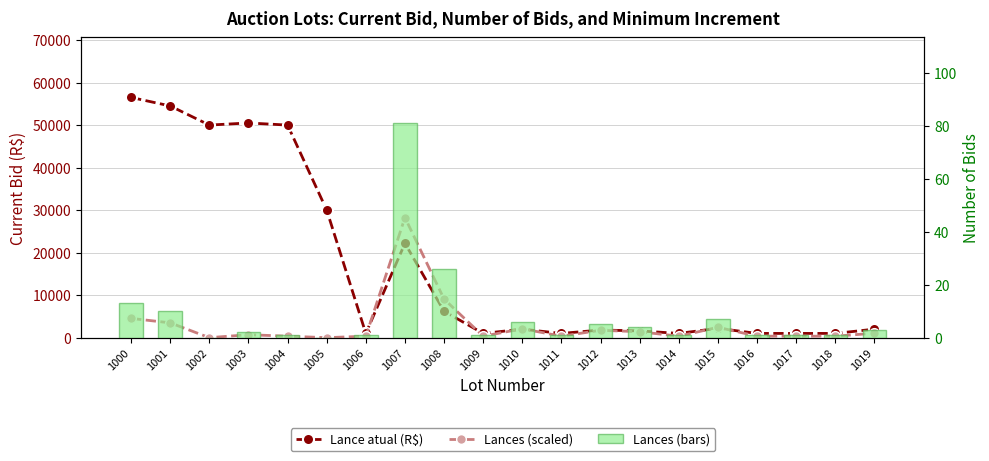

What is the sum of all Lances values?

165.0